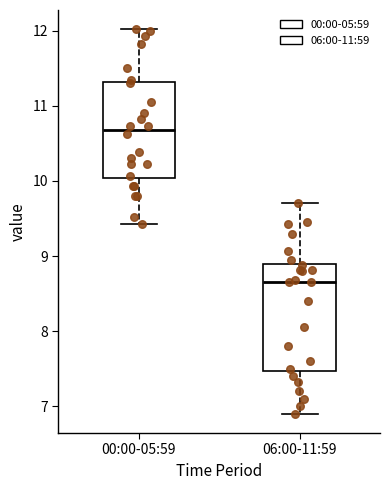

Reading left to right, read every box against the y-axis: the position of its median line, the range the box covers, and the ends of its whiskers. The values are not printed on the chart, so give them approximately, as read against the axis.

00:00-05:59: median 10.7, box 10.0 to 11.3, whiskers 9.4 to 12.0
06:00-11:59: median 8.7, box 7.5 to 8.9, whiskers 6.9 to 9.7